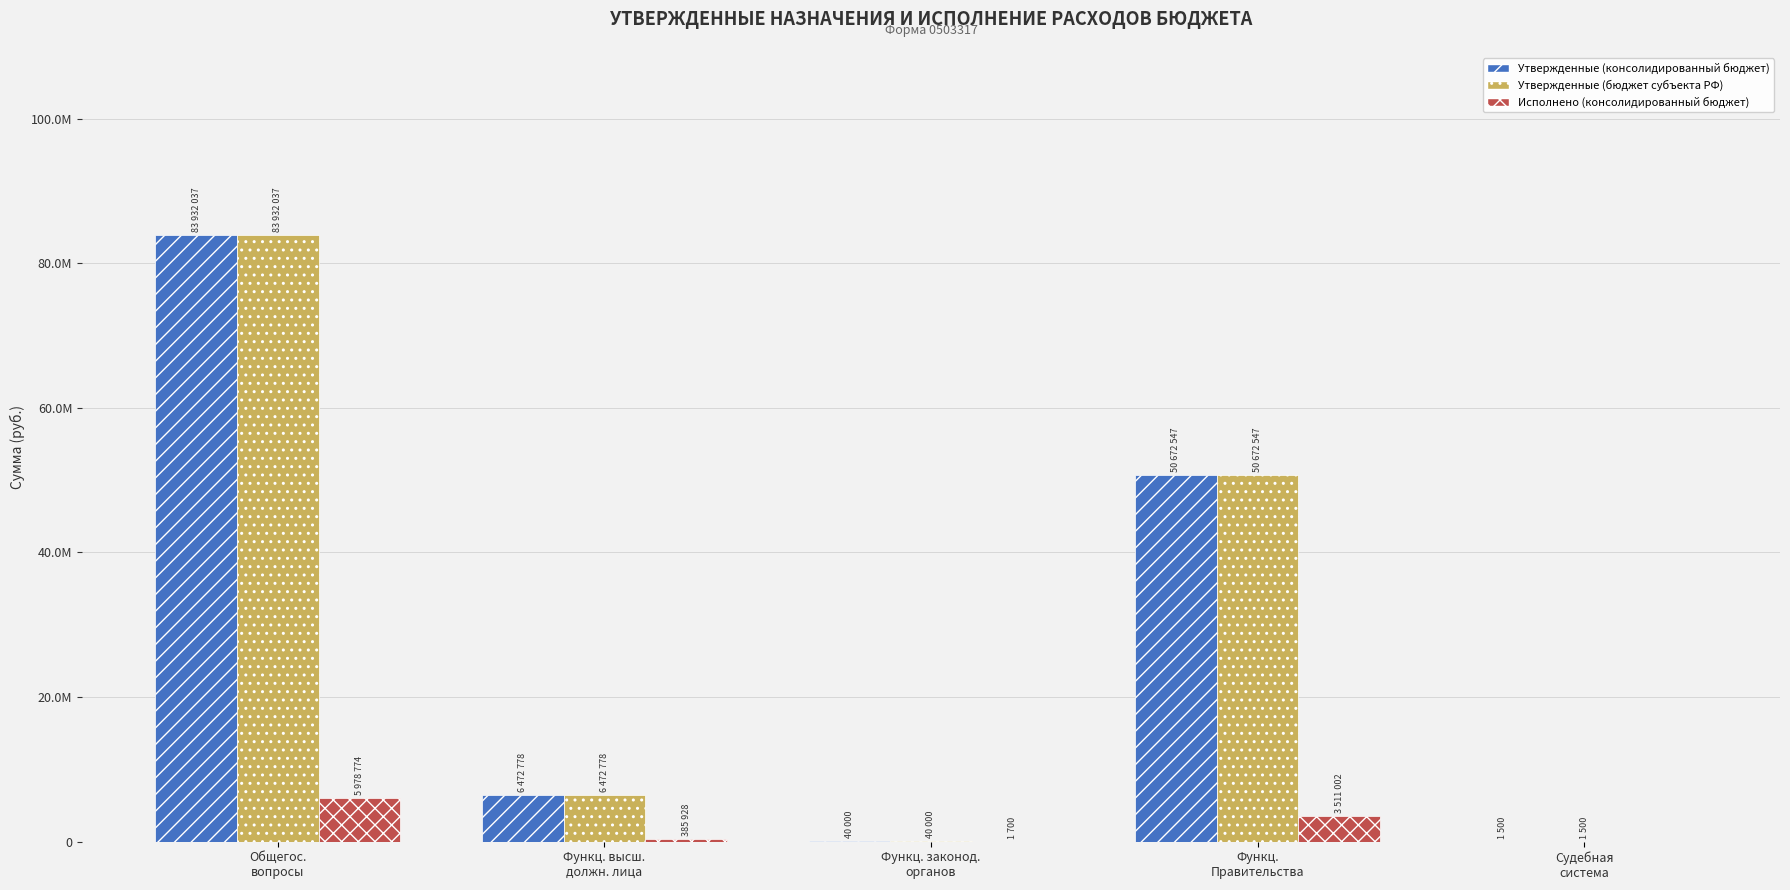

What is the difference between the Утвержденные (бюджет субъекта РФ) values at Функц. высш.
должн. лица and Судебная
система?

6471277.8